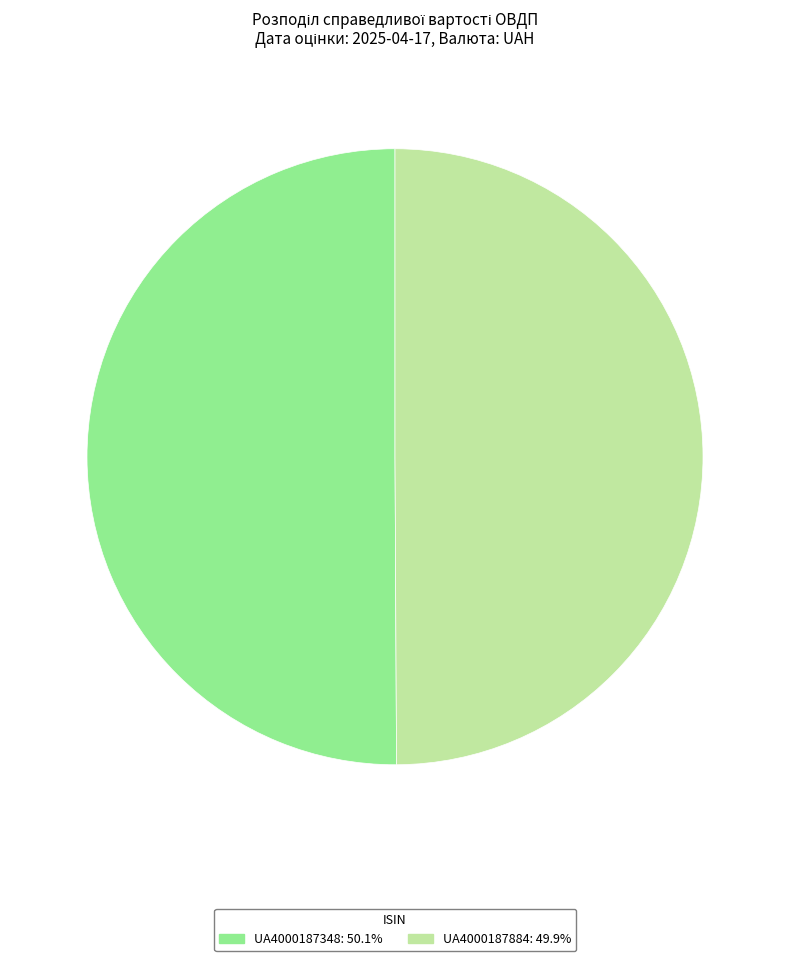

Do UA4000187348 and UA4000187884 together represent more than half of the pie?

Yes